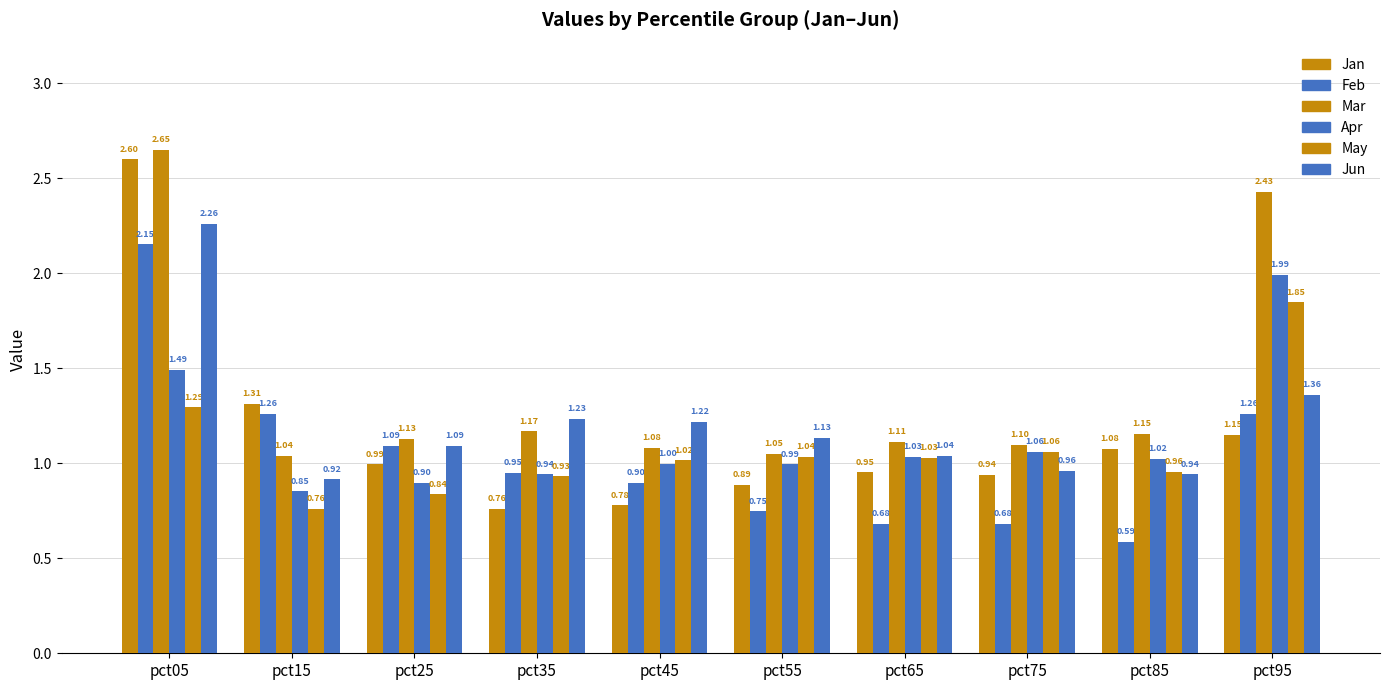

Reading left to right, extract all data points from this chart.

Jan: pct05=2.6	pct15=1.3	pct25=1.0	pct35=0.8	pct45=0.8	pct55=0.9	pct65=1.0	pct75=0.9	pct85=1.1	pct95=1.1
Feb: pct05=2.2	pct15=1.3	pct25=1.1	pct35=0.9	pct45=0.9	pct55=0.7	pct65=0.7	pct75=0.7	pct85=0.6	pct95=1.3
Mar: pct05=2.6	pct15=1.0	pct25=1.1	pct35=1.2	pct45=1.1	pct55=1.1	pct65=1.1	pct75=1.1	pct85=1.2	pct95=2.4
Apr: pct05=1.5	pct15=0.9	pct25=0.9	pct35=0.9	pct45=1.0	pct55=1.0	pct65=1.0	pct75=1.1	pct85=1.0	pct95=2.0
May: pct05=1.3	pct15=0.8	pct25=0.8	pct35=0.9	pct45=1.0	pct55=1.0	pct65=1.0	pct75=1.1	pct85=1.0	pct95=1.8
Jun: pct05=2.3	pct15=0.9	pct25=1.1	pct35=1.2	pct45=1.2	pct55=1.1	pct65=1.0	pct75=1.0	pct85=0.9	pct95=1.4